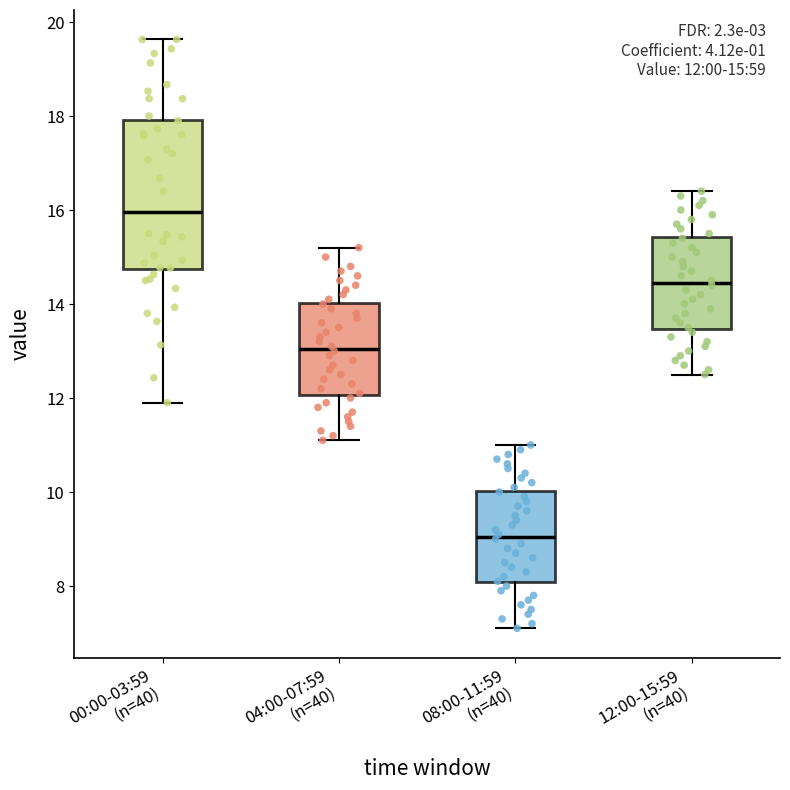

Which box's median line is the highest?

00:00-03:59 (n=40)